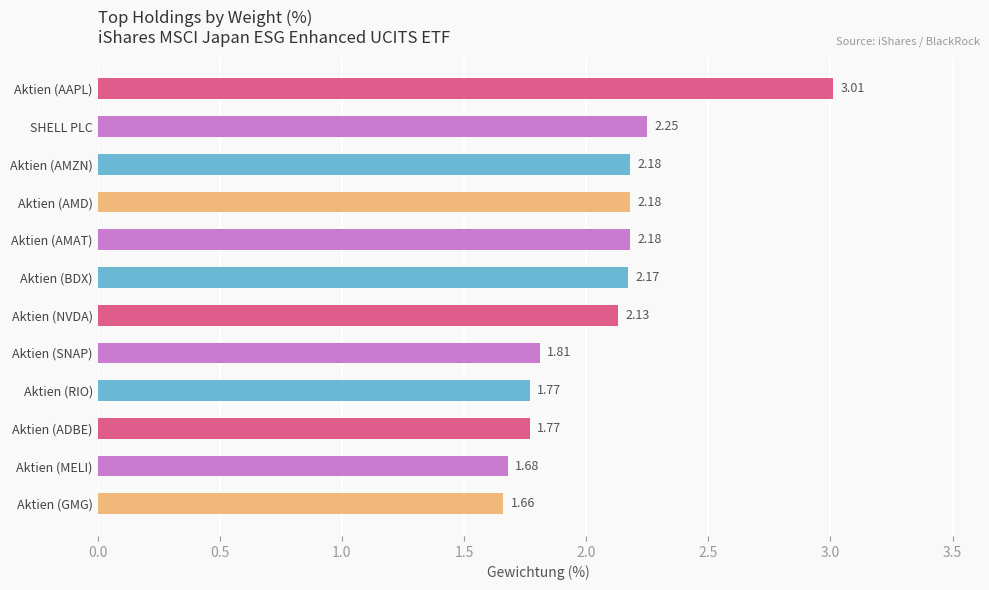

Which label corresponds to the smallest value in the chart?

Aktien (GMG)